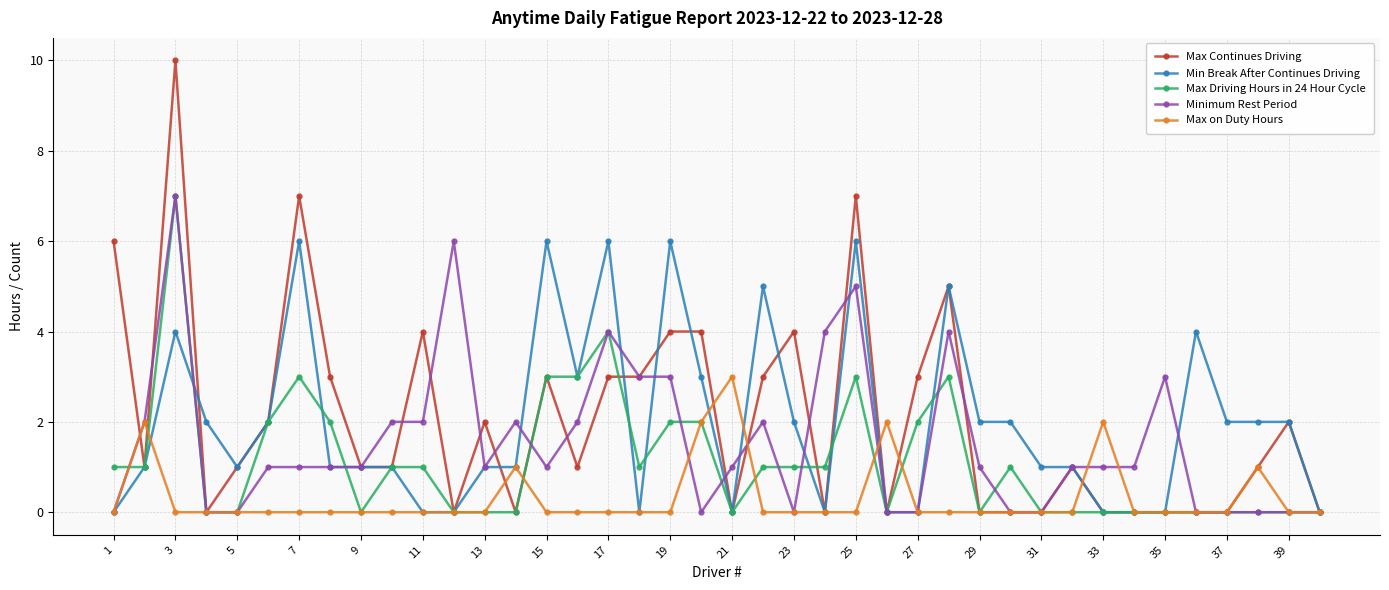

What is the average value of the Min Break After Continues Driving series?

2